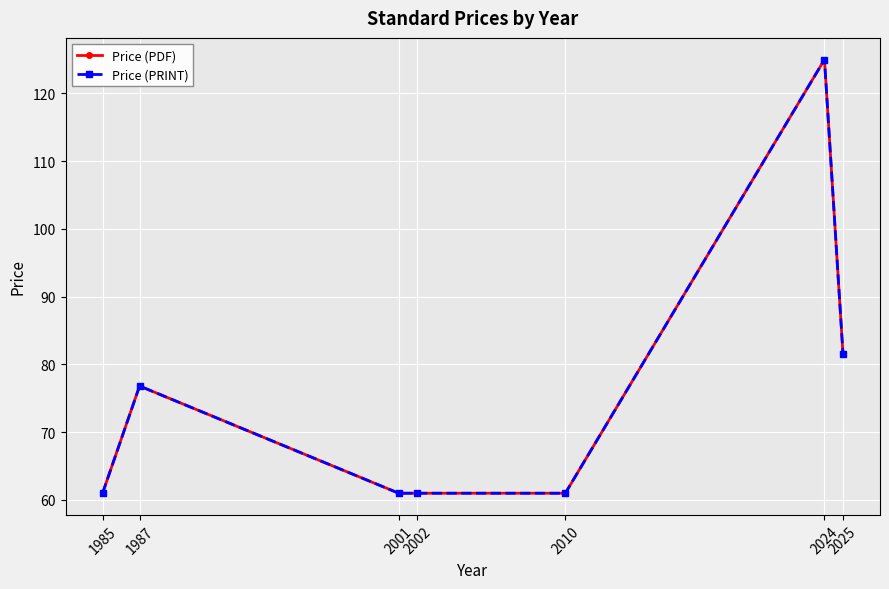

How many lines are shown in the chart?

2